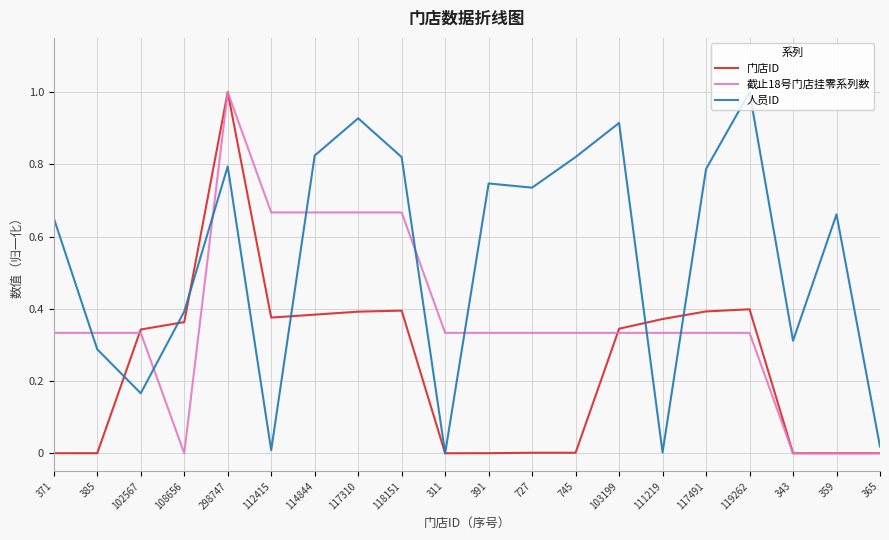

Is it true that 人员ID equals 0.8 at 298747?

True